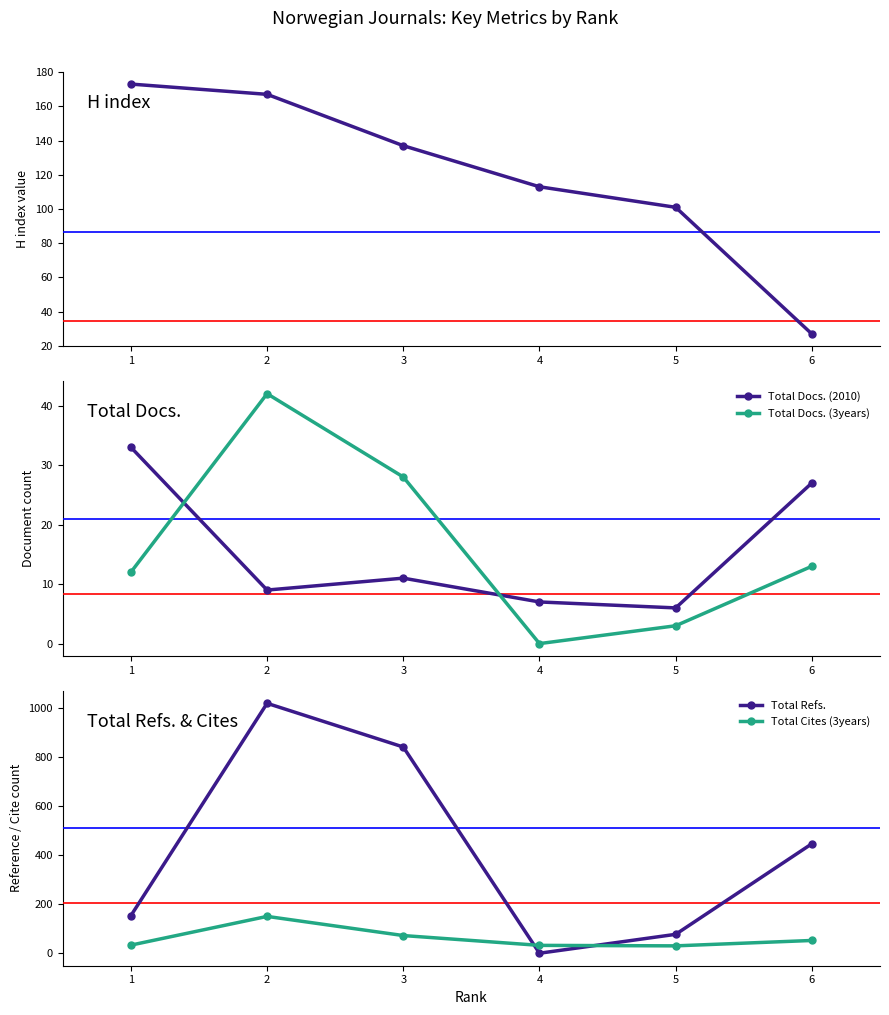

What is the highest value of the Total Docs. (3years) series?

42